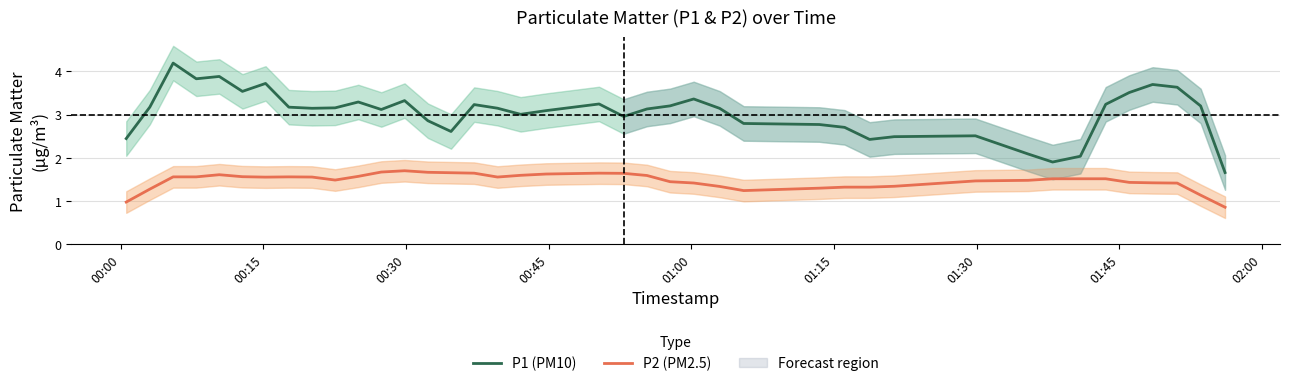

What is the value of the P1 (PM10) point at the 31st from the left?

2.5